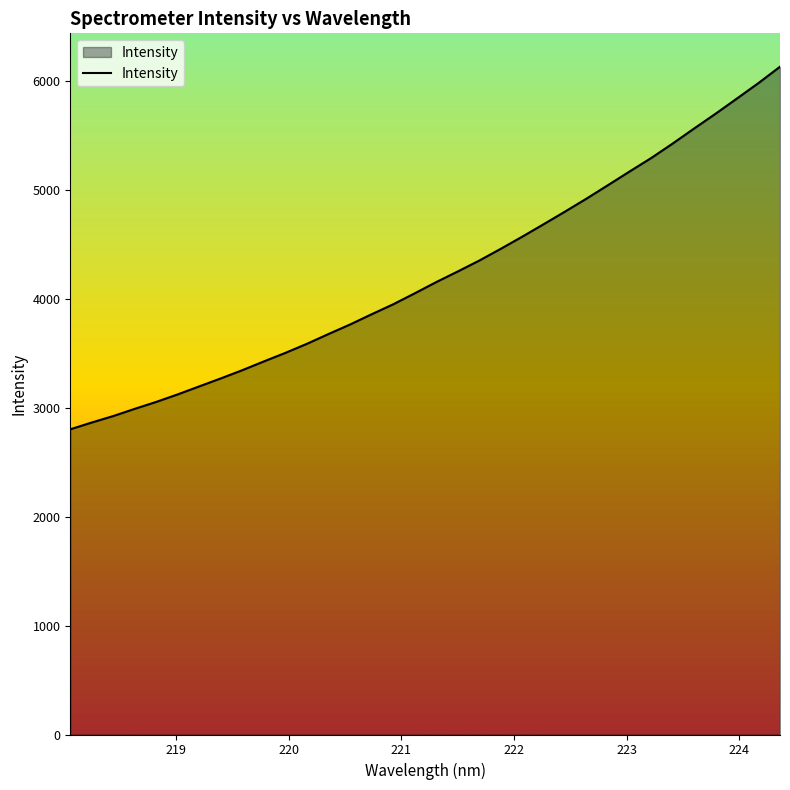

What is the greatest value displayed?

6131.4